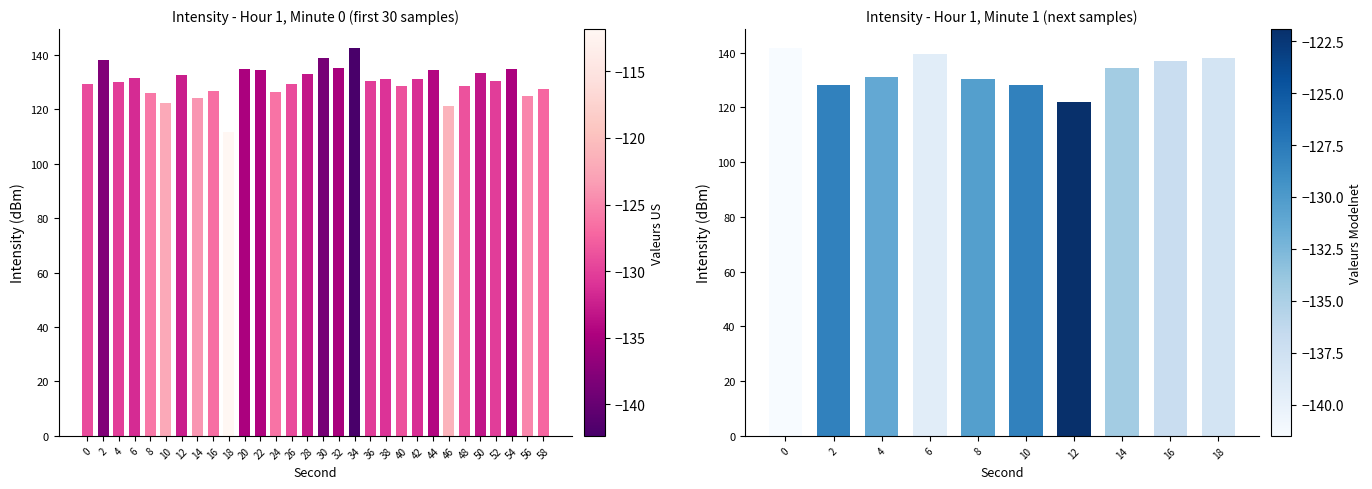

What is the difference between the values at 6 and 10?

11.3